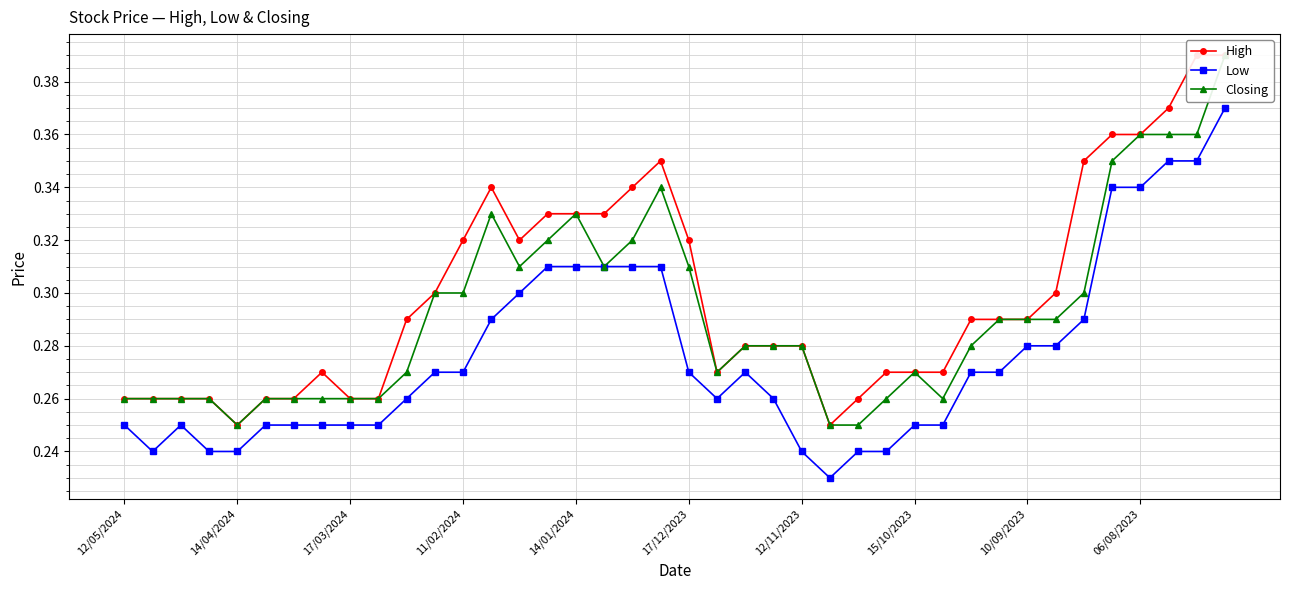

True or false: Low has more than 0 interior local peaks.

True